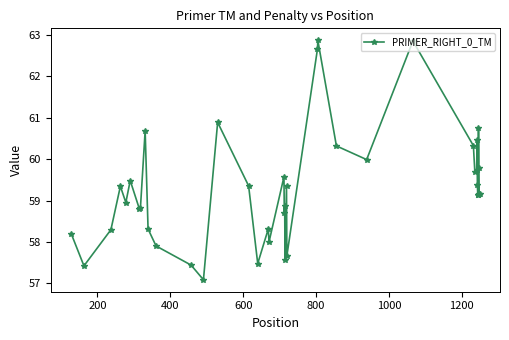

True or false: the data has more than 2 interior local peaks.

True